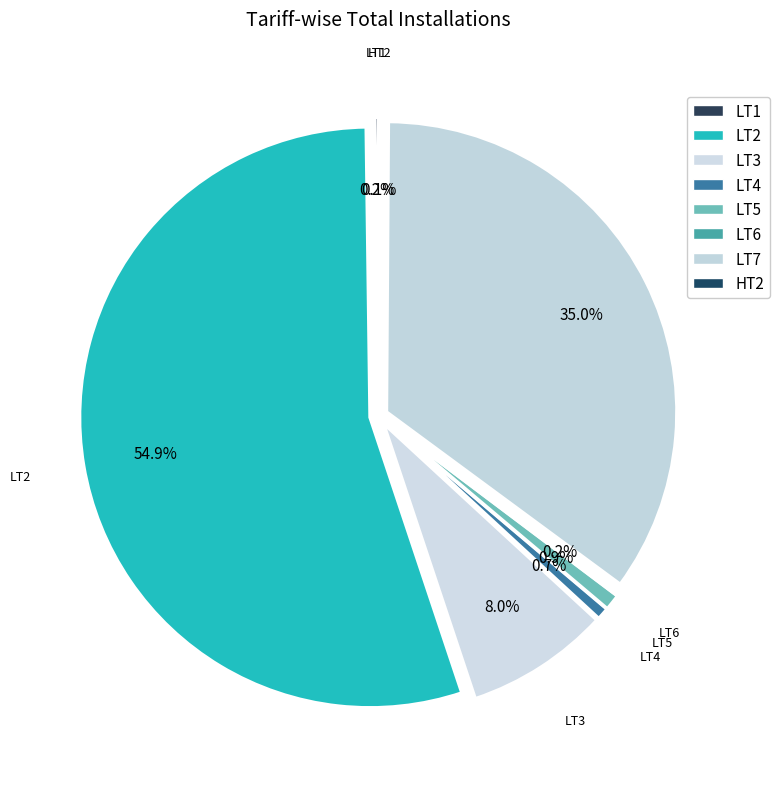

Rank the categories by value from lowest to highest.

HT2, LT6, LT1, LT4, LT5, LT3, LT7, LT2